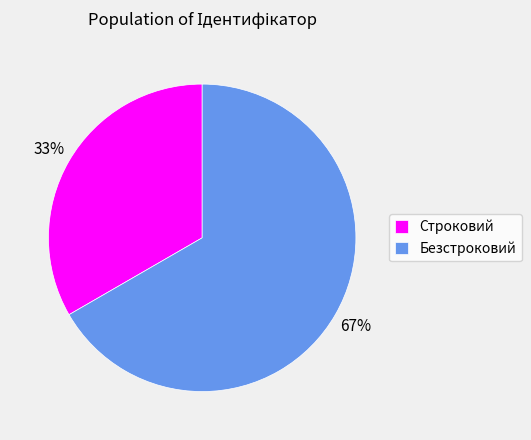

Count the number of slices in the pie.

2